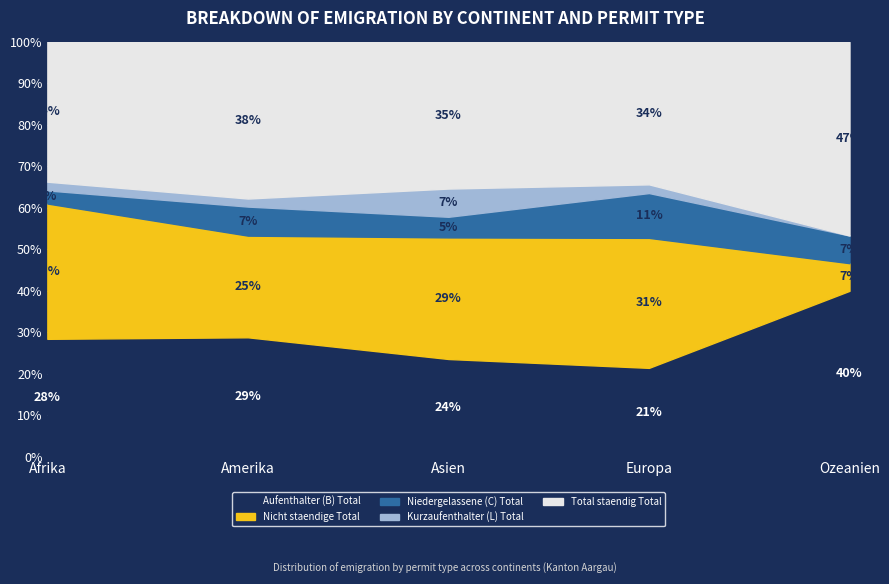

Where is Aufenthalter (B) Total nearest to the value 1249?

Asien